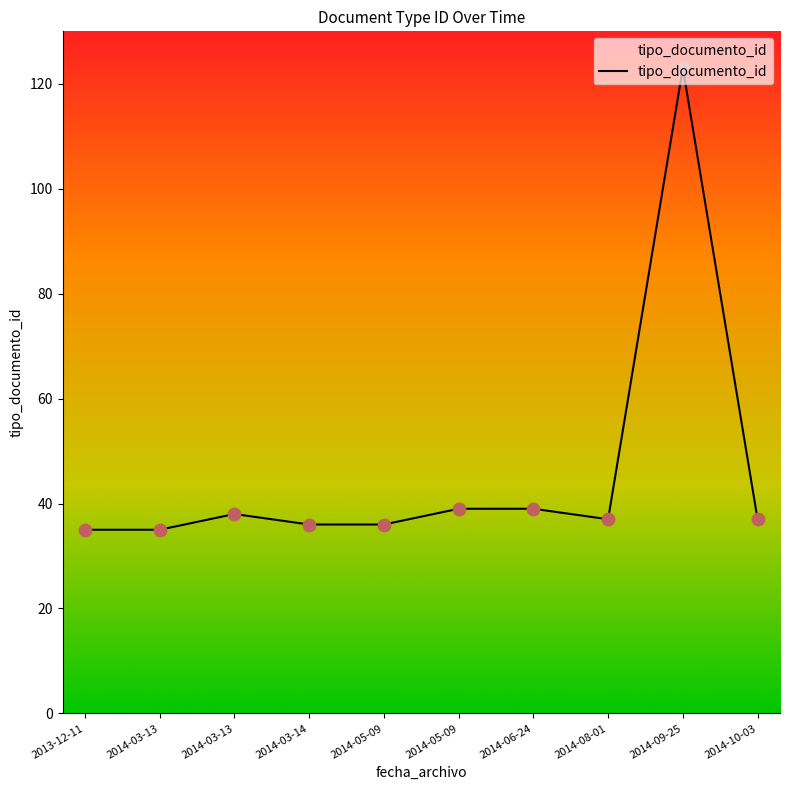

Which has a higher value, 2014-05-09 or 2014-03-13?

2014-05-09